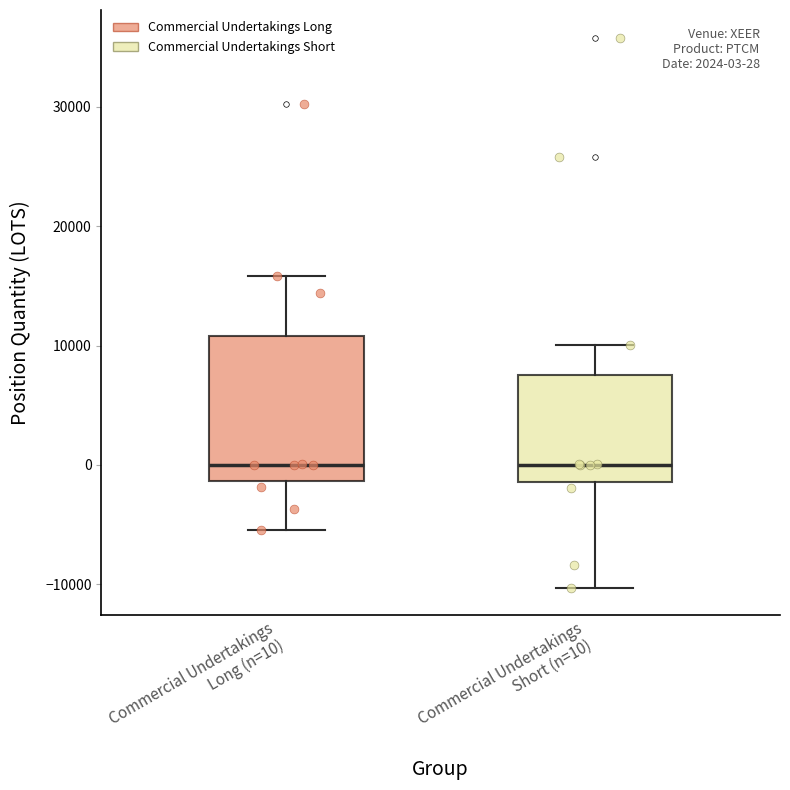

Comparing the boxes themselves (not the whiskers), which one is the tallest?

Commercial Undertakings Long (n=10)